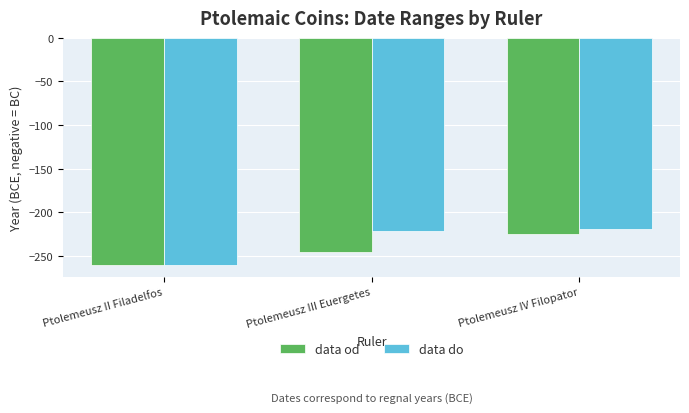

At which label is data od closest to -243?

Ptolemeusz III Euergetes